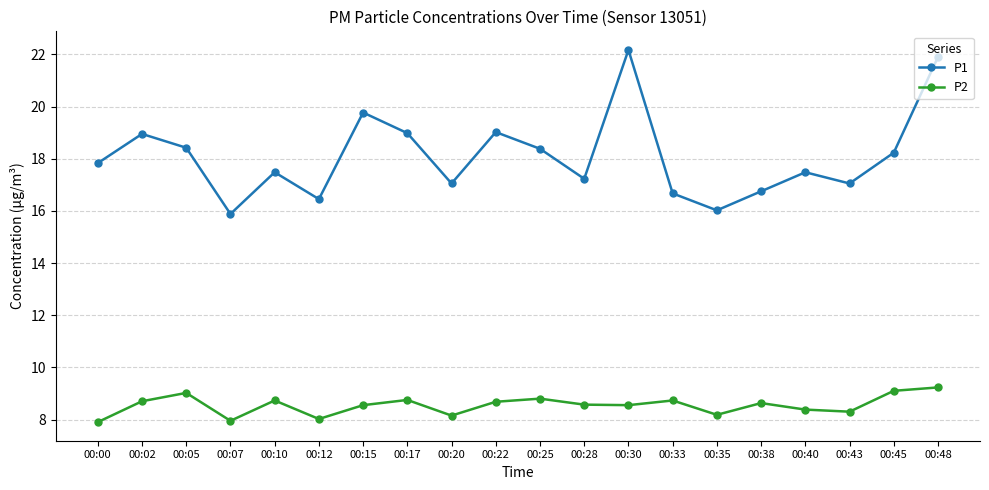

What is the minimum value shown in the chart?

7.9